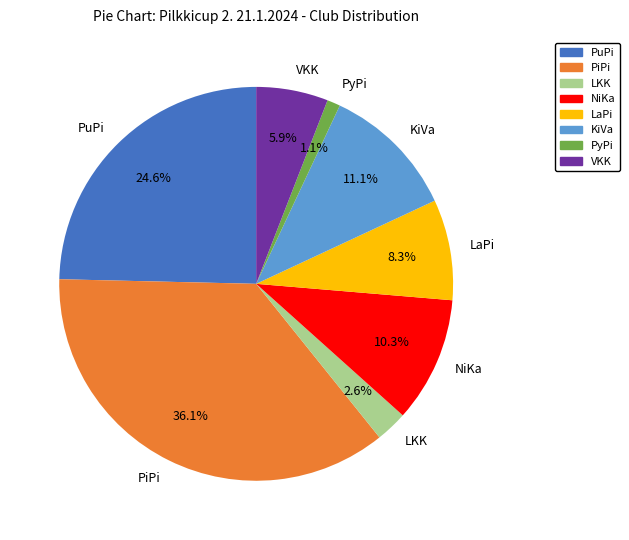

Rank the categories by value from lowest to highest.

PyPi, LKK, VKK, LaPi, NiKa, KiVa, PuPi, PiPi